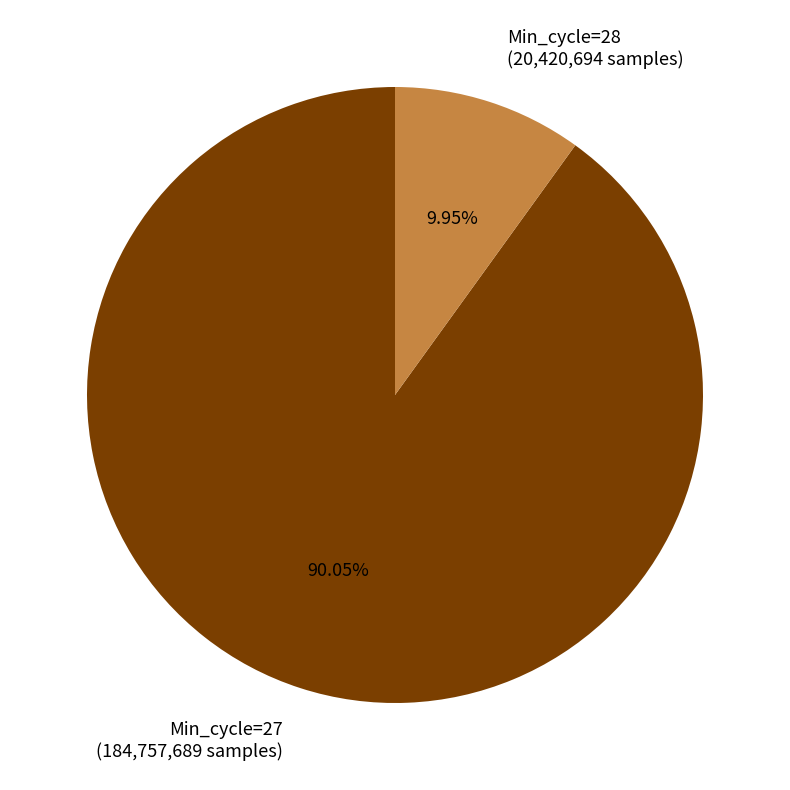

What is the largest slice in the pie chart?

Min_cycle=27 (184,757,689 samples)